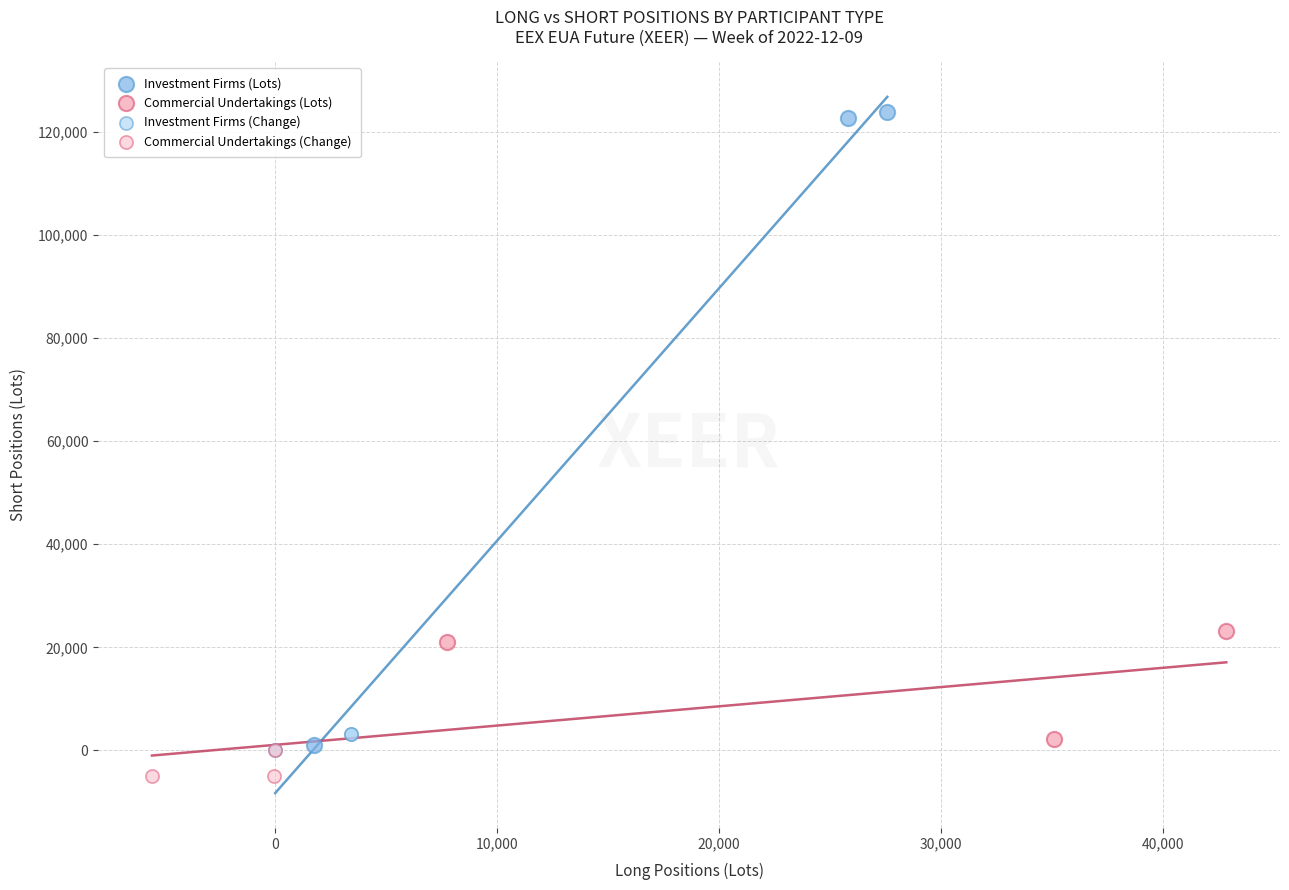

Which series contains the highest Y value?

Investment Firms (Lots)